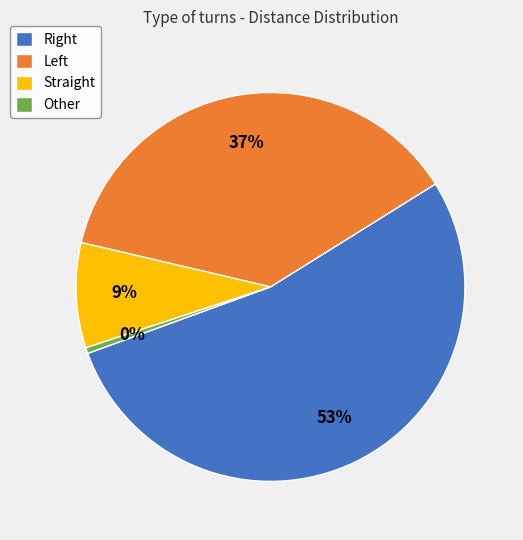

Is there any slice that represents more than half of the pie?

Yes